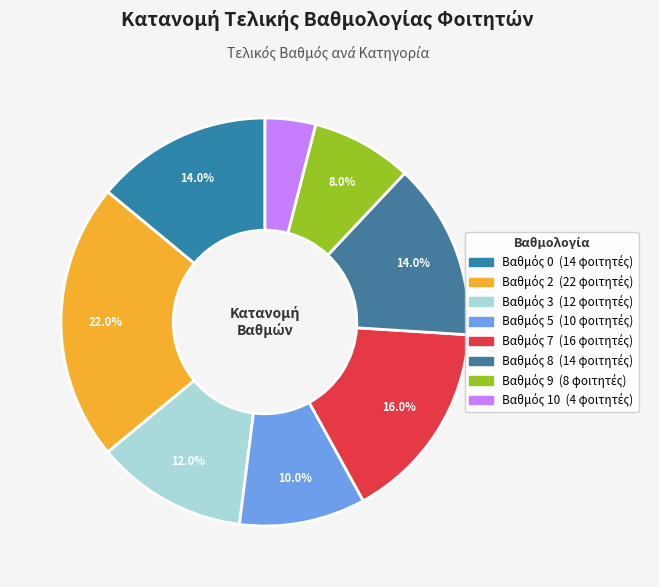

Count the number of slices in the pie.

8